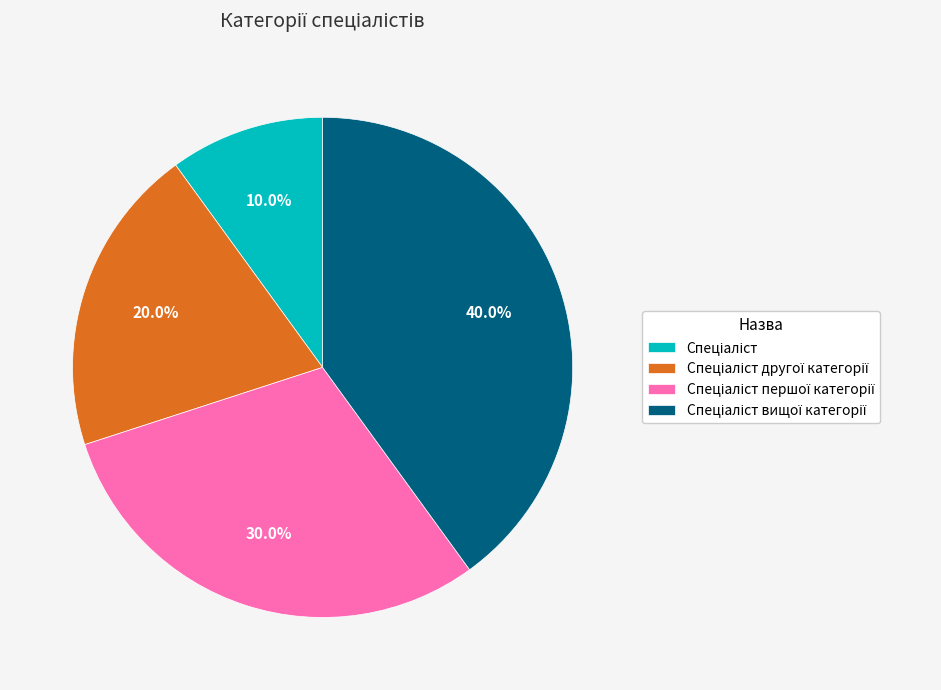

Does any single category account for the majority?

No